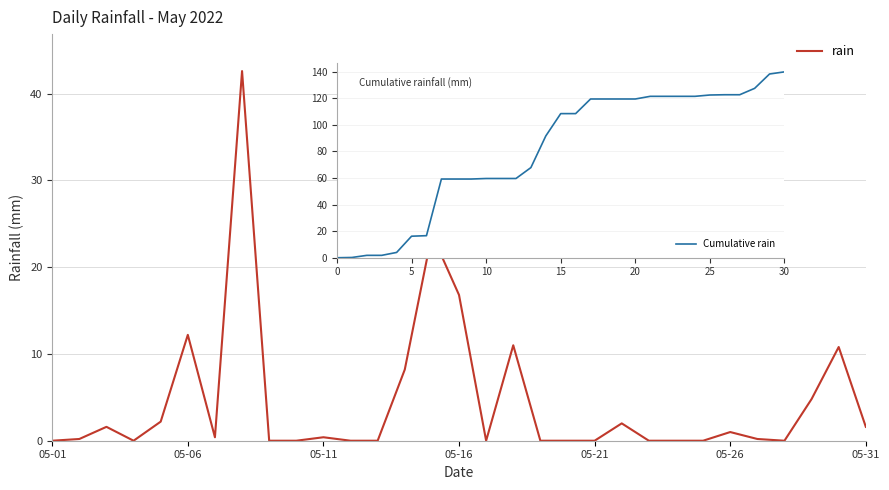

What is the difference between the maximum and minimum values?

42.6